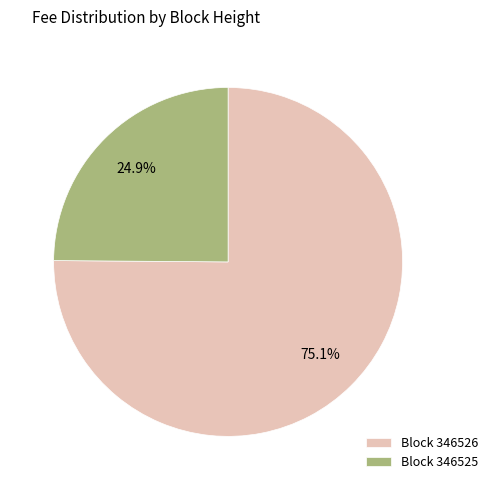

Is Block 346525 the majority of the pie?

No